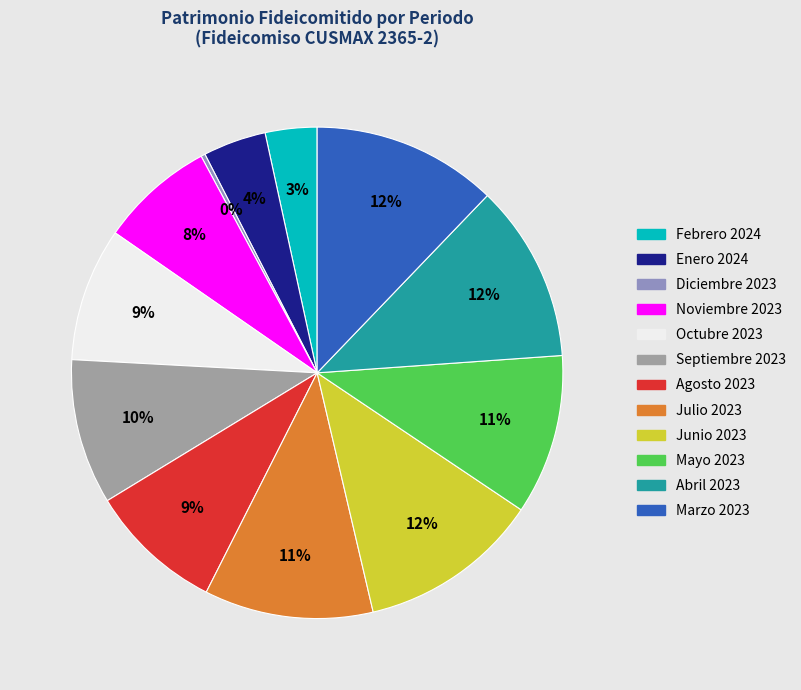

Does any single category account for the majority?

No